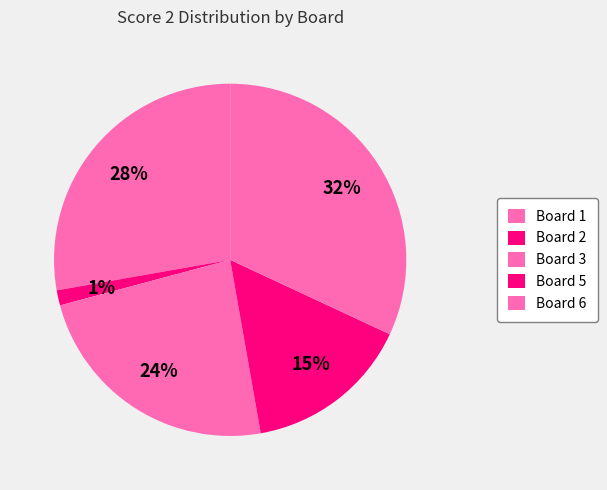

How many segments does this pie chart have?

5